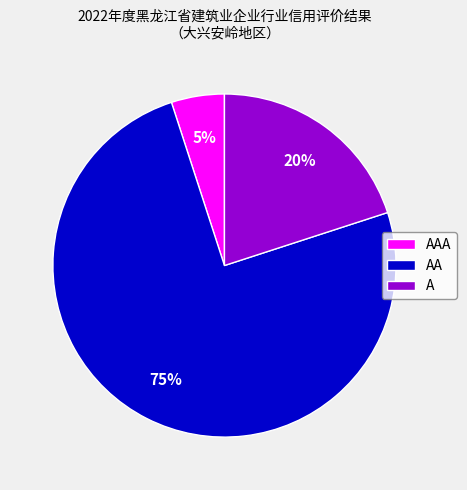

To the nearest percent, what is the average slice percentage?

33%